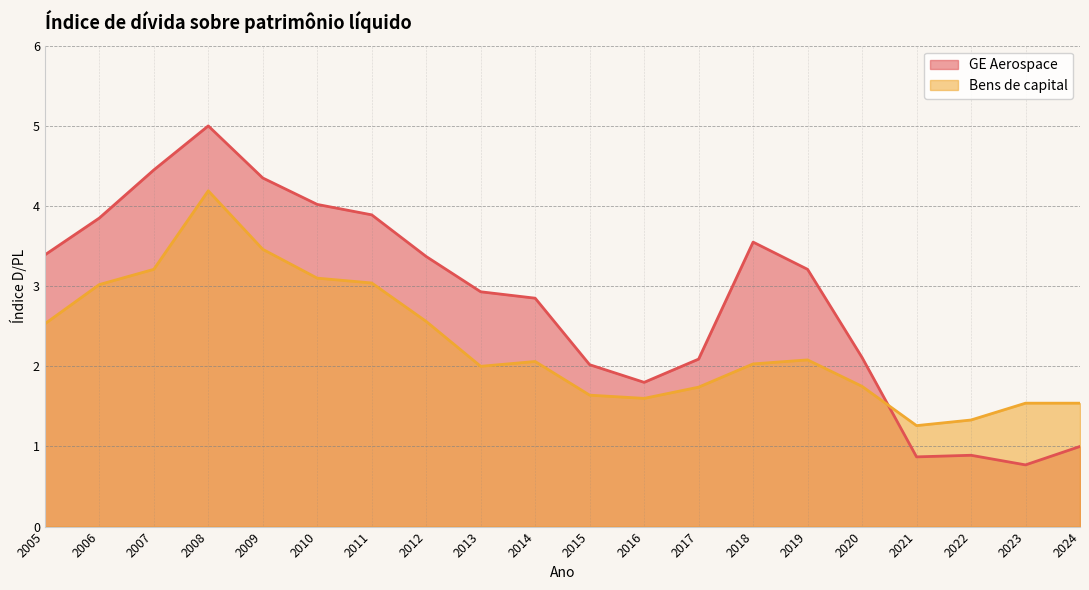

How many intersections are there between GE Aerospace and Bens de capital?

1